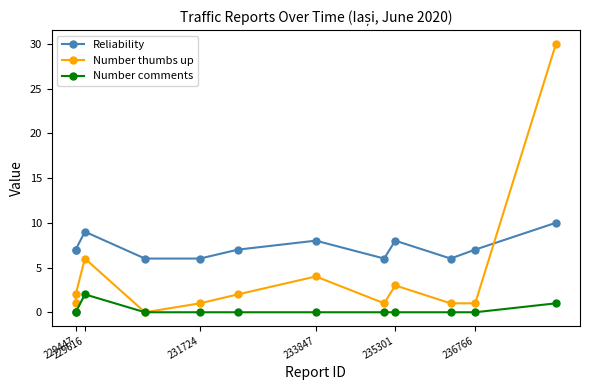

Rank the series by their average value, from lowest to highest.

Number comments, Number thumbs up, Reliability